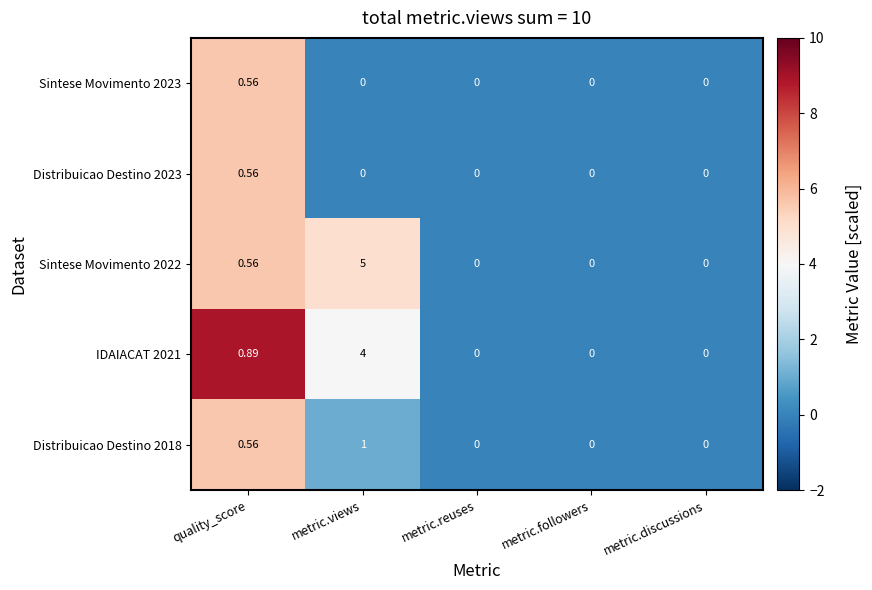

Which category has the highest value across all series?

metric.views